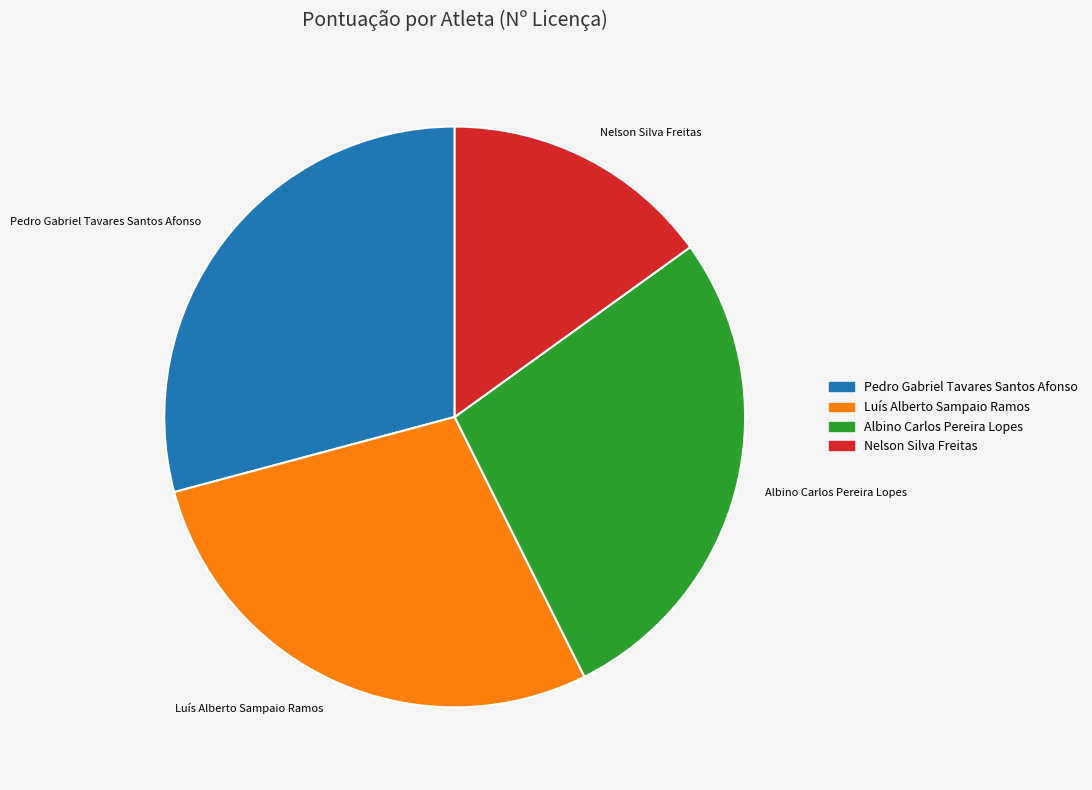

True or false: Albino Carlos Pereira Lopes accounts for 35% of the total.

False